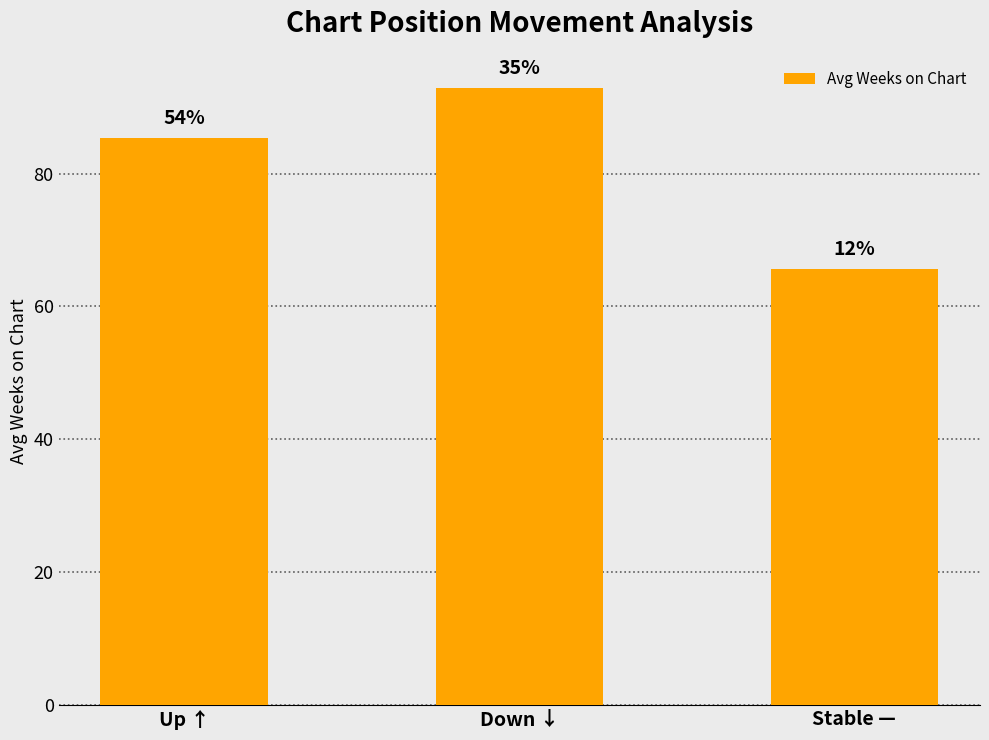

What is the label of the 3rd bar from the left?

Stable —